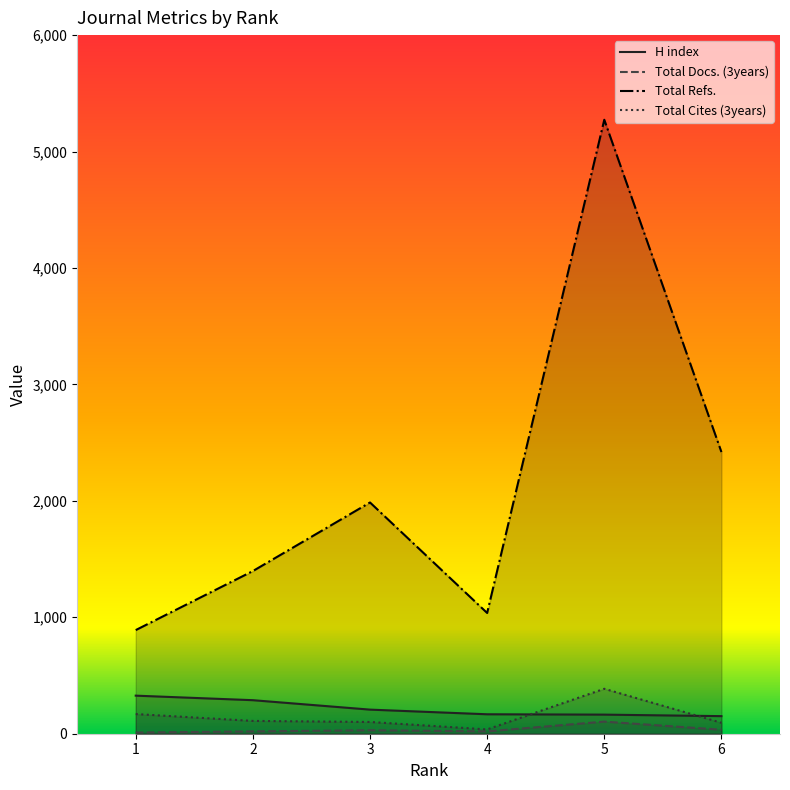

Reading right to left, transcribe all the data shown in this chart.

H index: 151	164	167	207	288	327
Total Docs. (3years): 34	104	20	30	20	10
Total Refs.: 2419	5273	1037	1986	1397	890
Total Cites (3years): 94	386	37	101	110	169